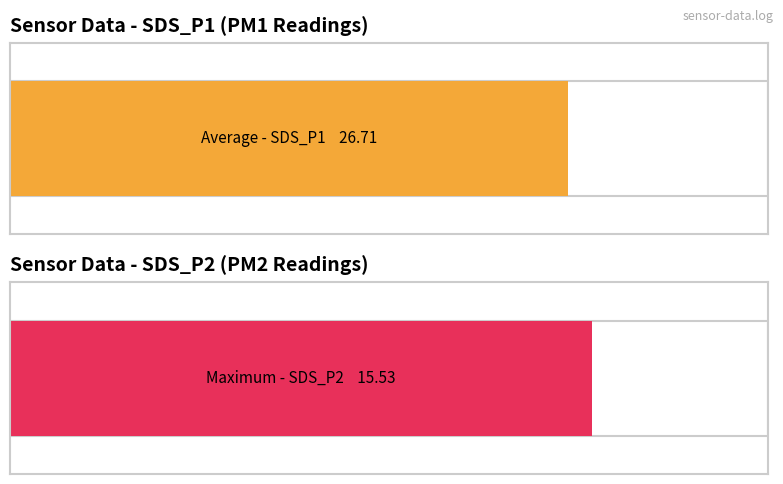

How many series are shown in this chart?

2